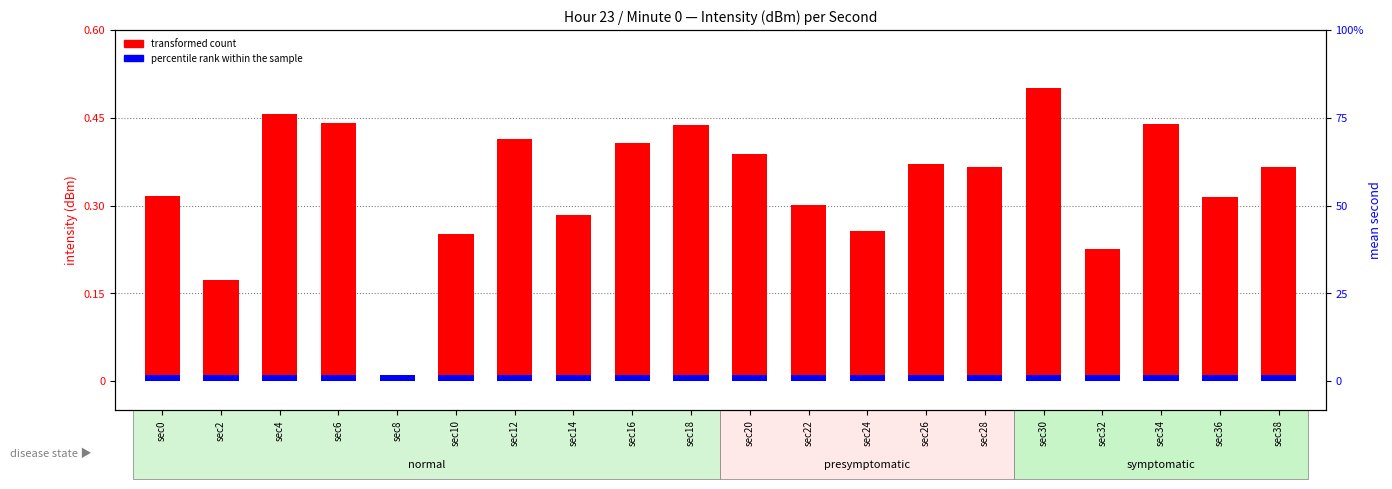

At which label is transformed count closest to 0?

sec8